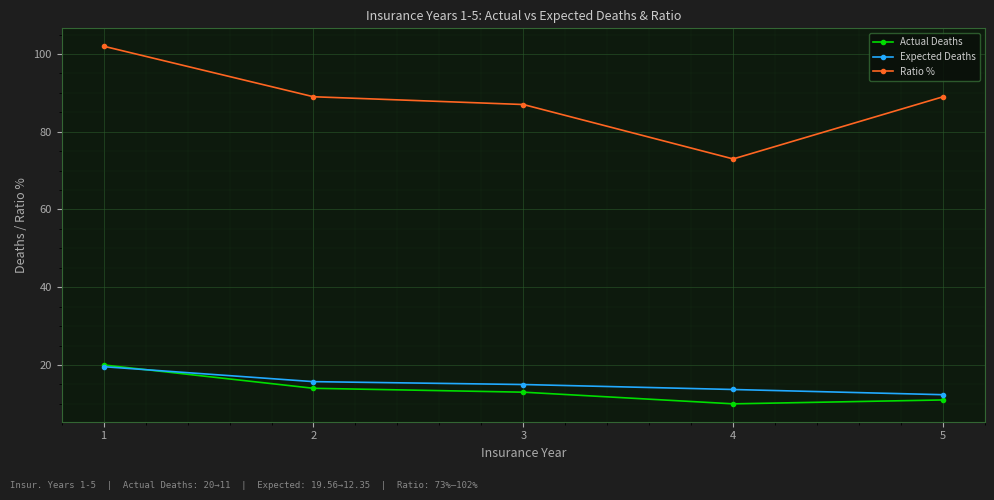

At how many categories does at least one series exceed 75?

4